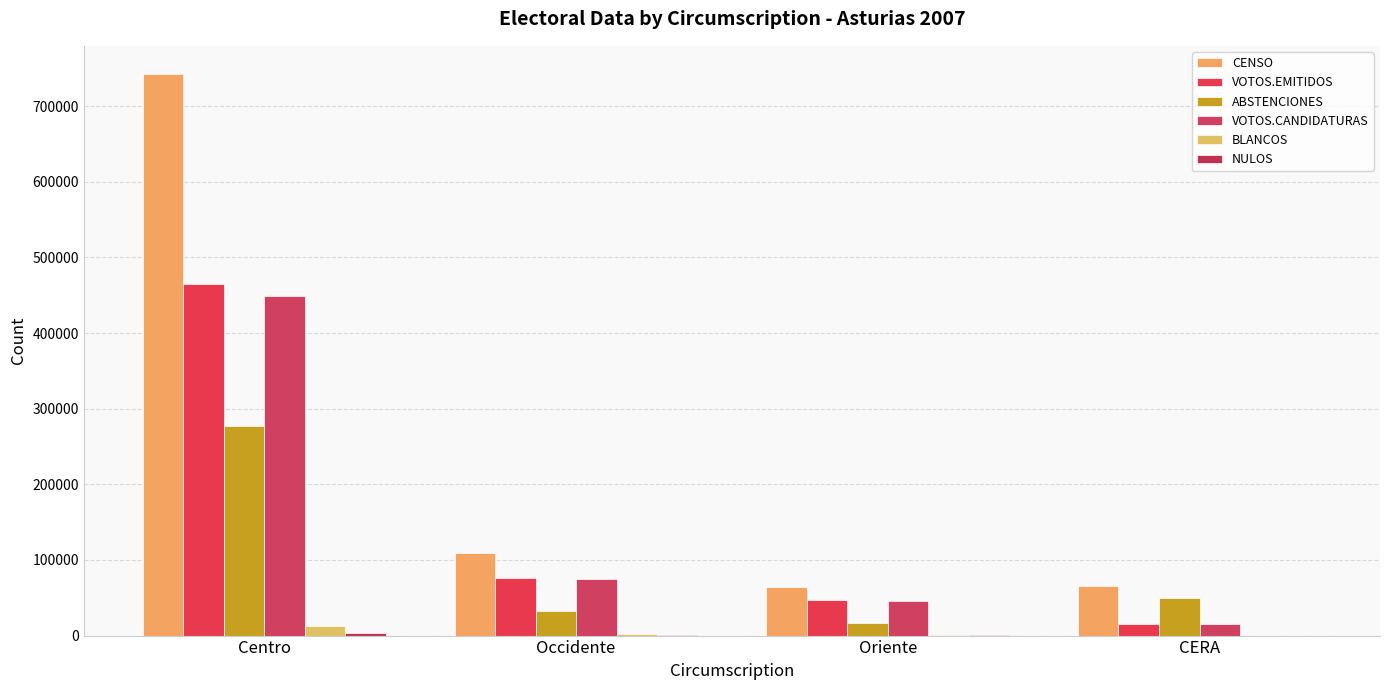

What is the total value across all series at Oriente?

176410